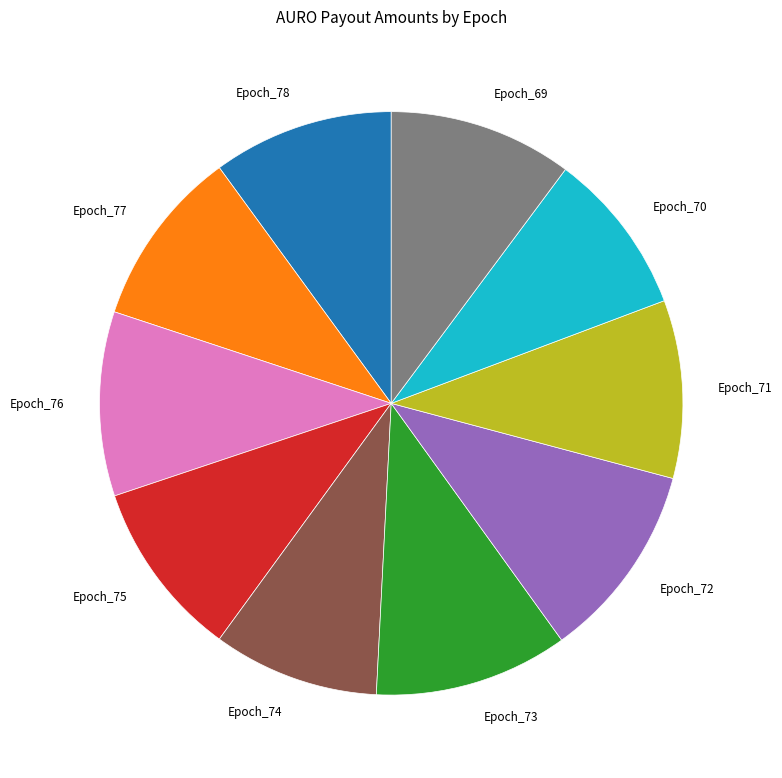

How many segments does this pie chart have?

10